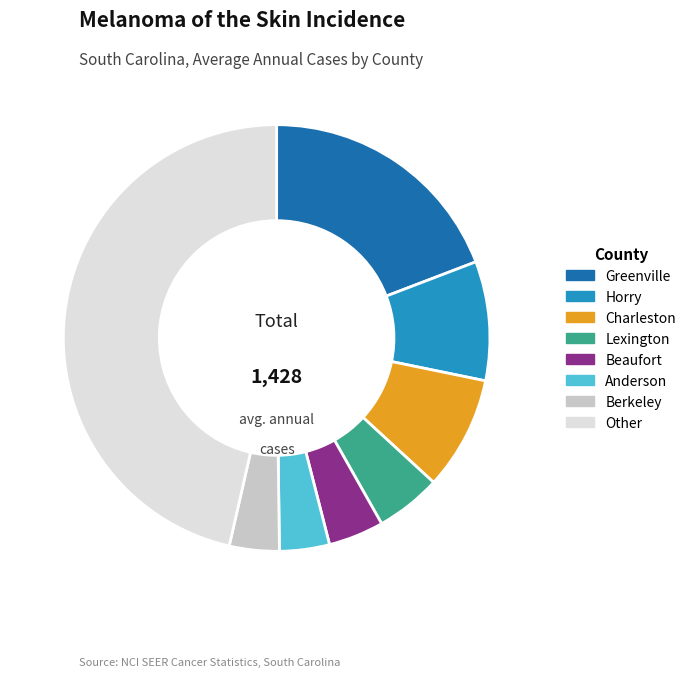

How many segments does this pie chart have?

8